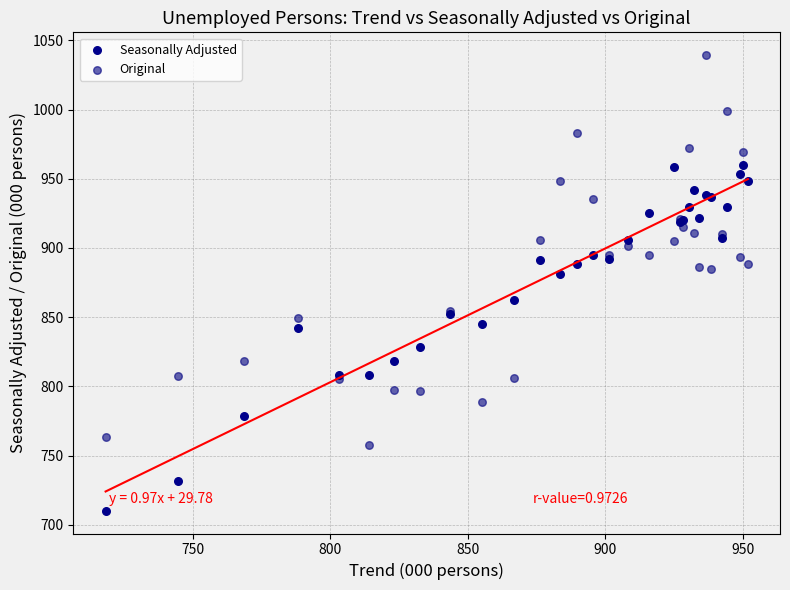

Which series reaches the maximum Y coordinate?

Original